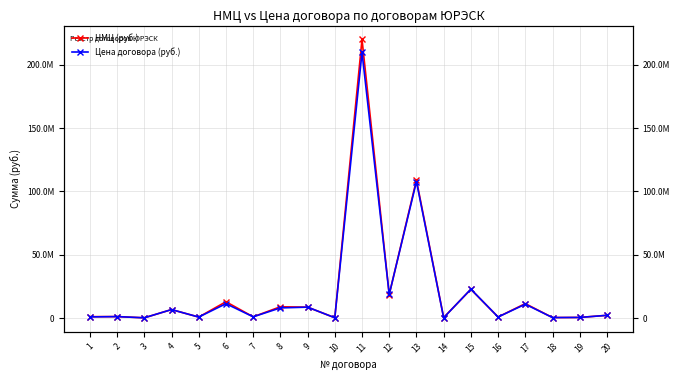

What is the sum of all Цена договора (руб.) values?

413445942.0